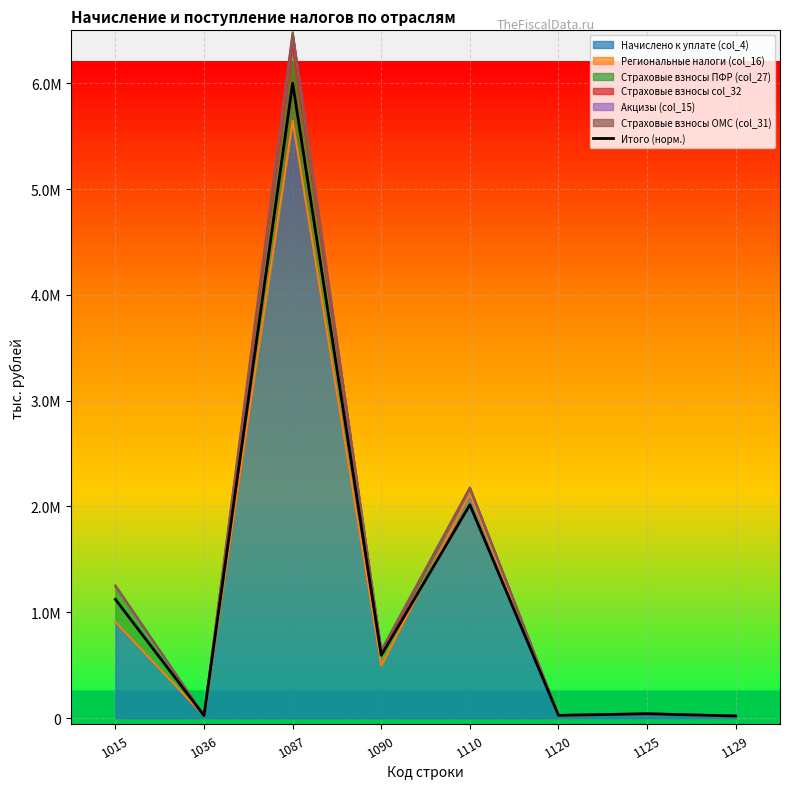

What is the approximate value at 1129?

19688.5